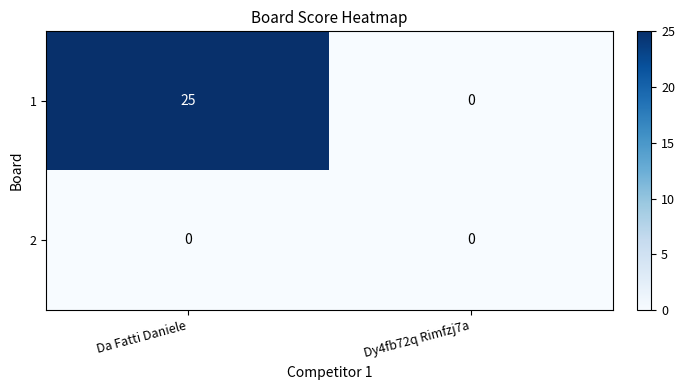

At how many categories does at least one series exceed 12?

1